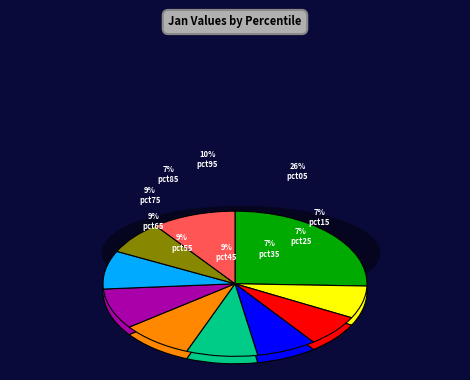

Which has a higher value, pct15 or pct45?

pct45